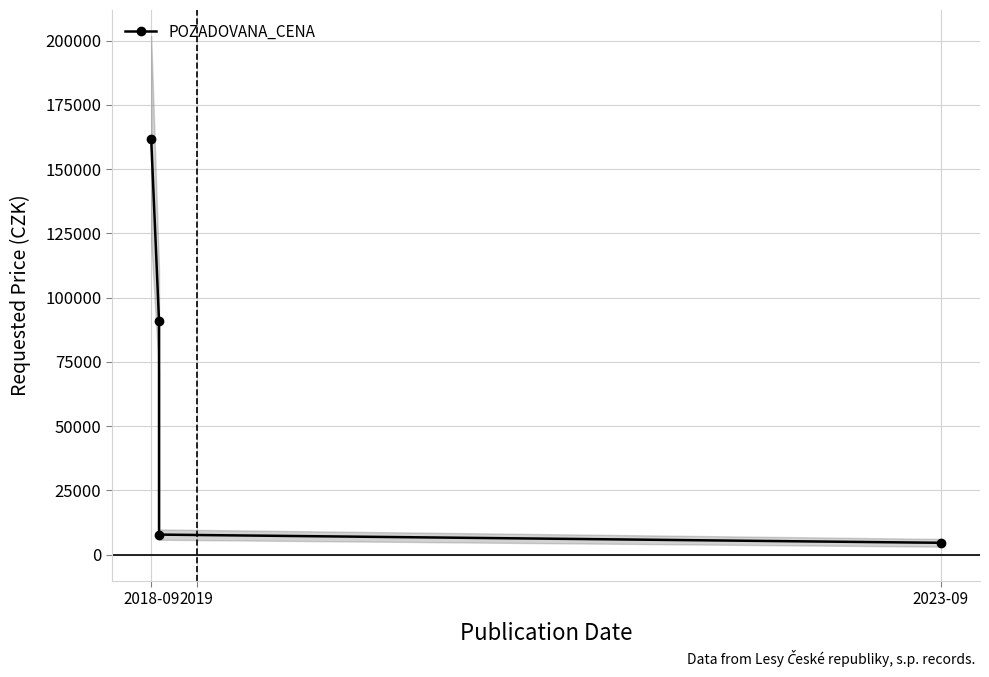

True or false: there are more than 1 points higher than both neighbors.

False